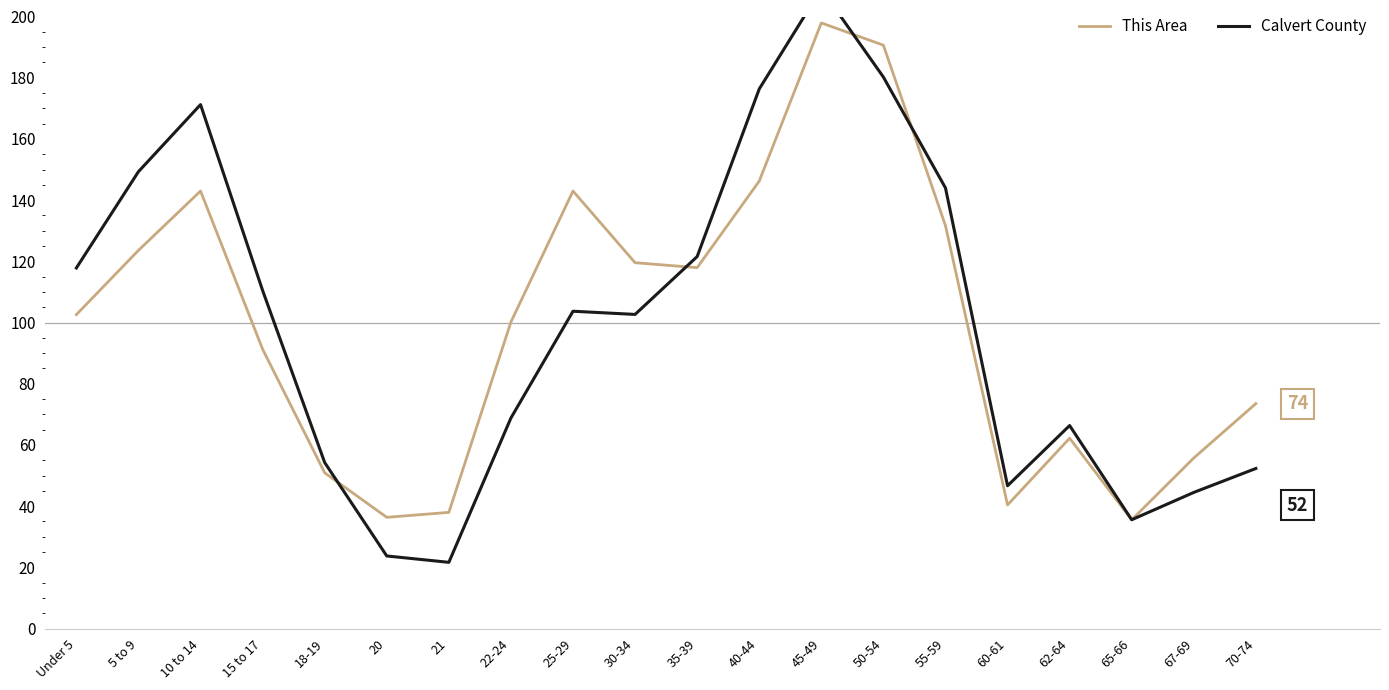

What is the sum of the Calvert County values at 15 to 17 and 55-59?

254.5